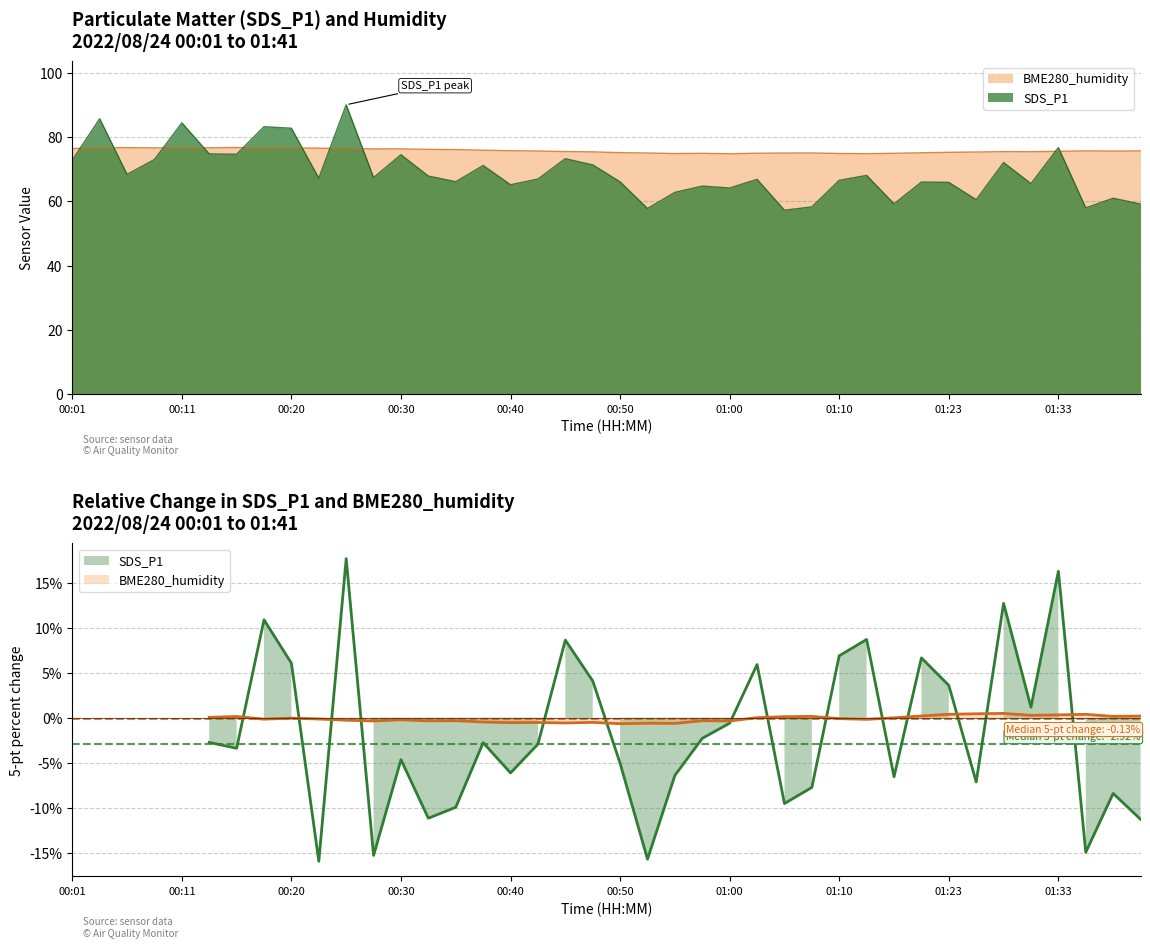

What is the difference between the SDS_P1 values at 01:36 and 00:30?

16.5